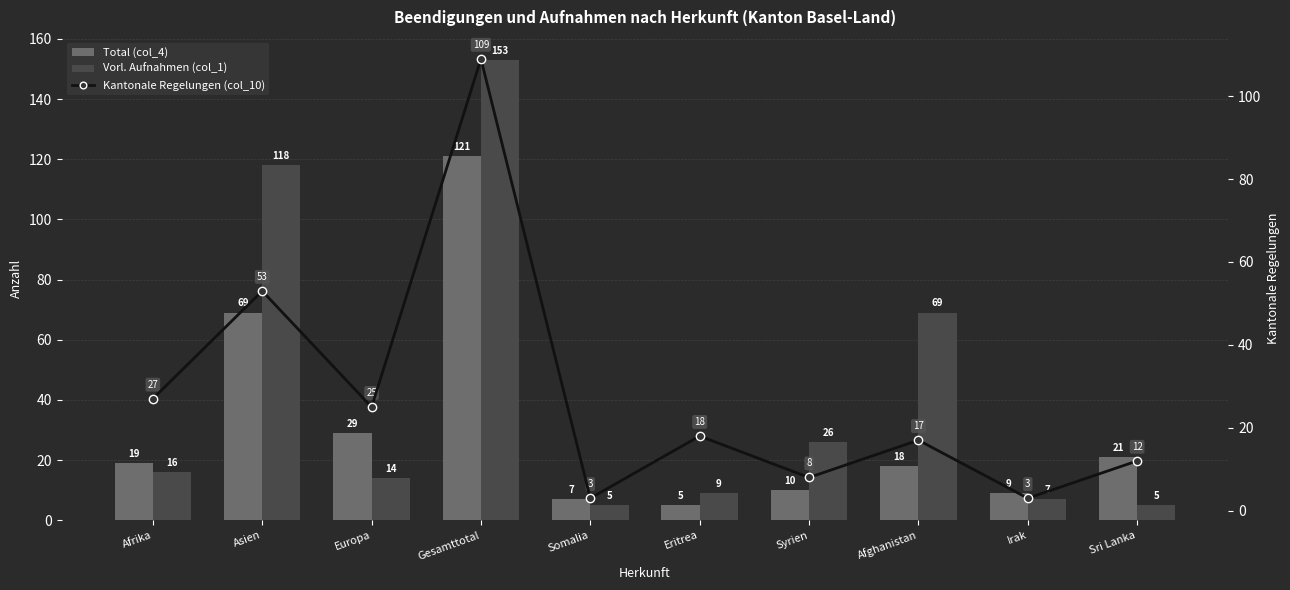

What is the difference between the Kantonale Regelungen (col_10) values at Syrien and Irak?

5